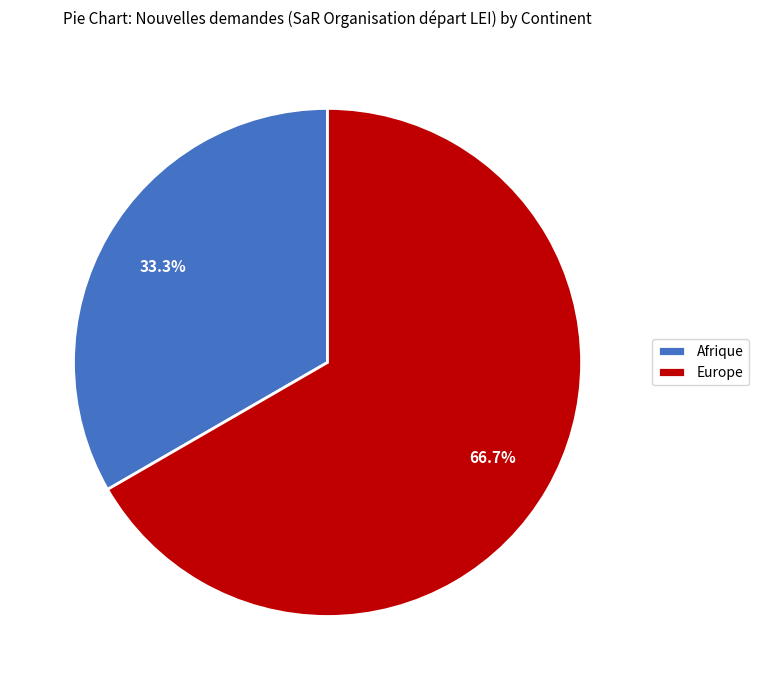

How many segments does this pie chart have?

2